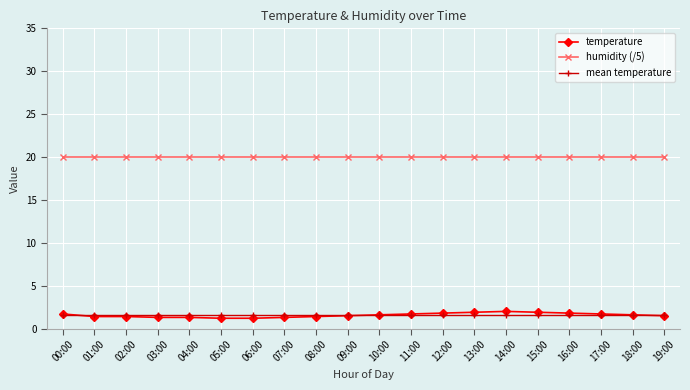

What is the minimum value for temperature?

1.2